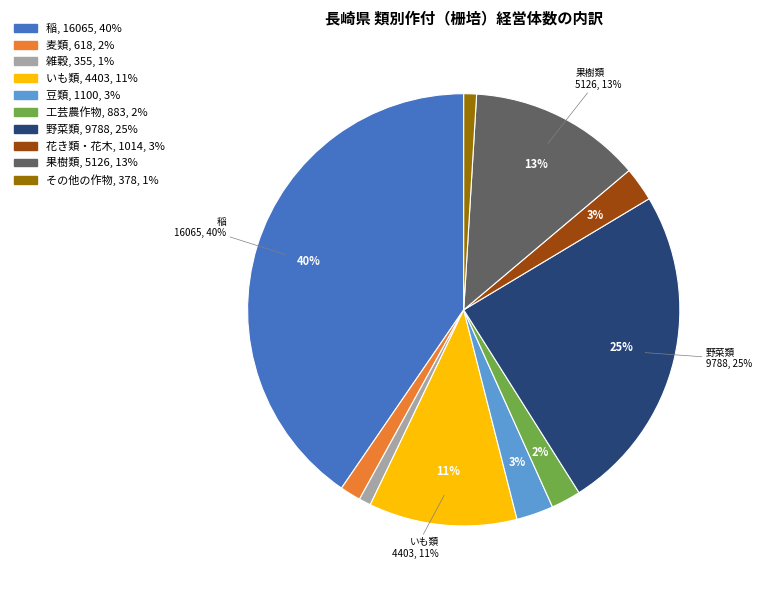

To the nearest percent, what is the combined percentage of 工芸農作物 and 野菜類?

27%